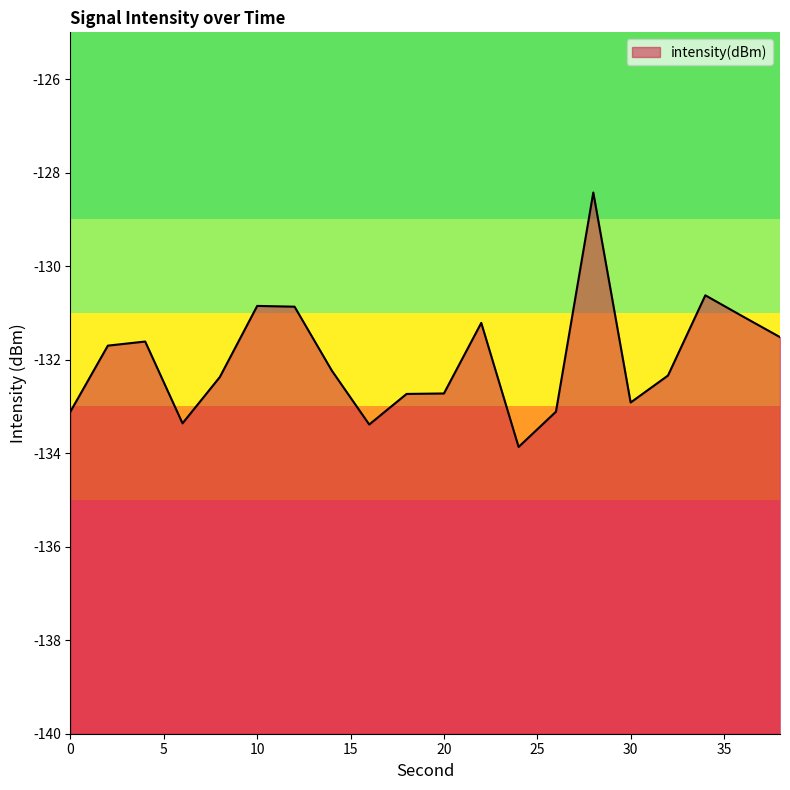

Which has a higher value, 32 or 4?

4